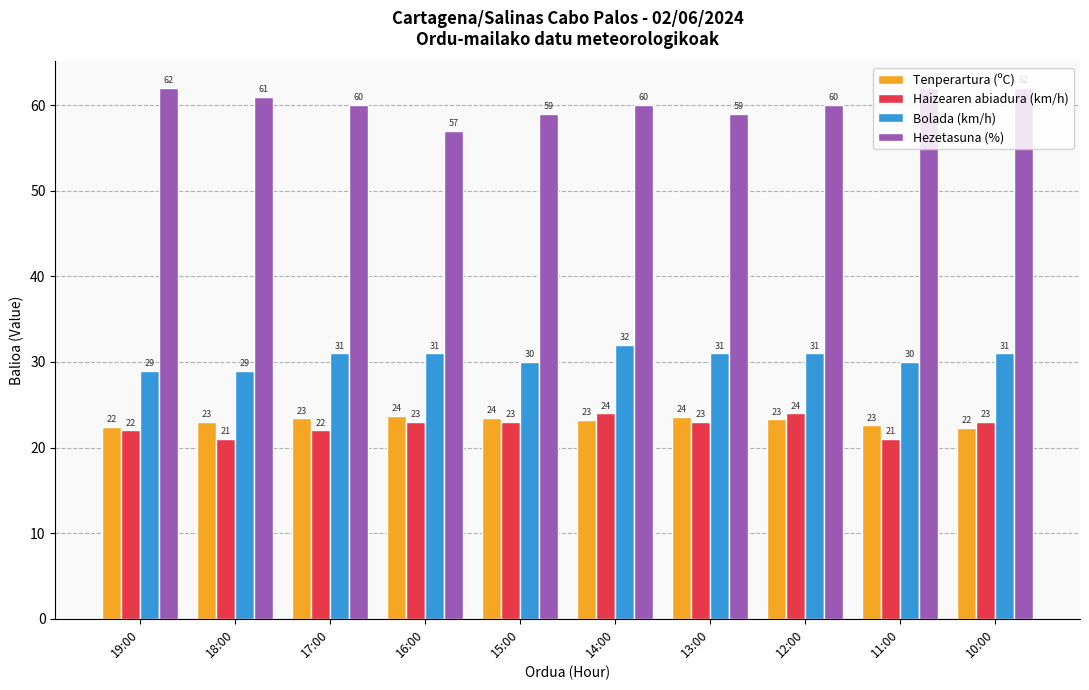

What is the greatest value displayed?

62.0